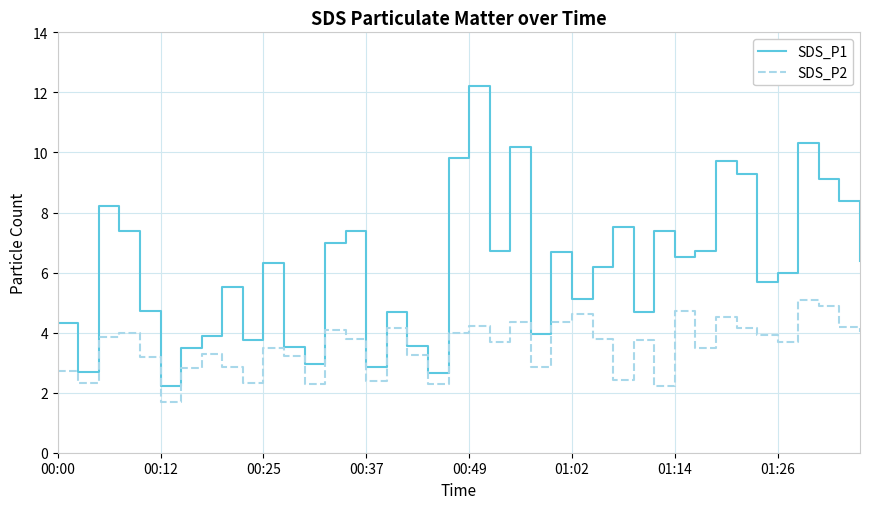

How many values in the SDS_P1 series exceed 6?

21